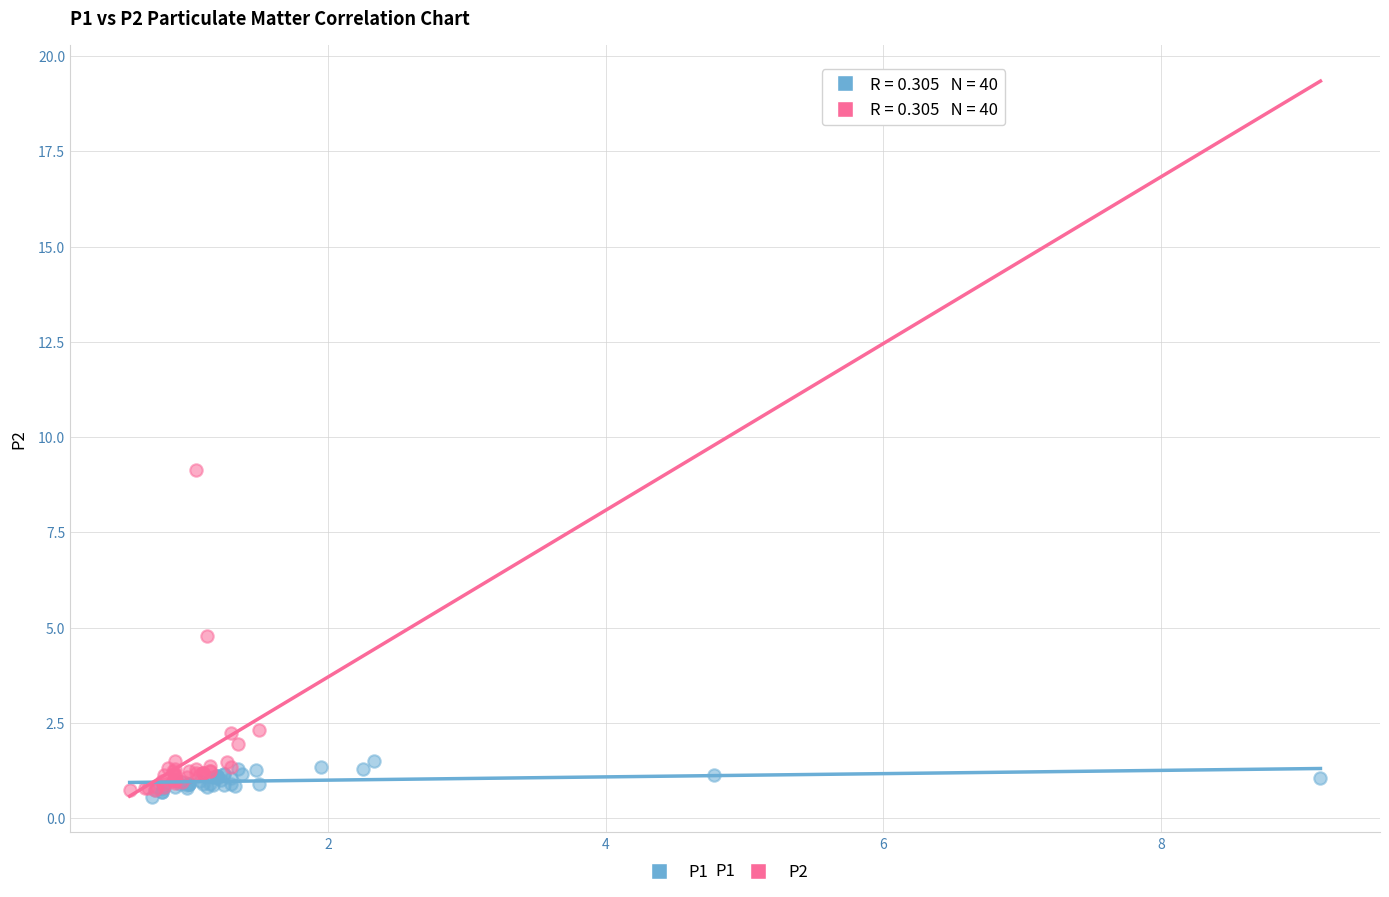

Which series reaches the maximum Y coordinate?

P2